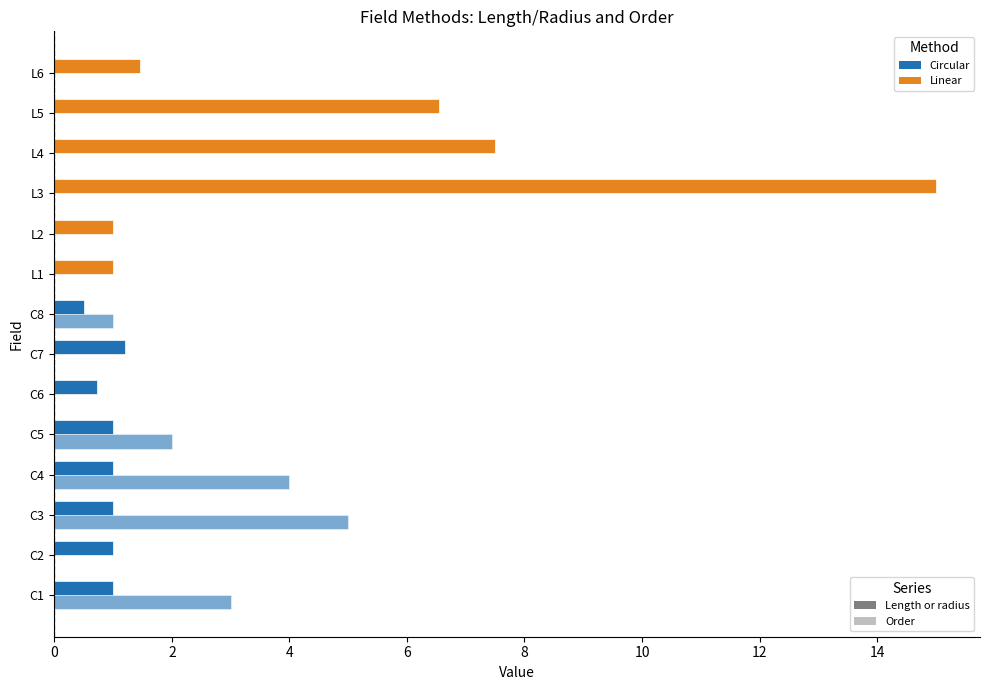

What is the value of the Order bar at the 5th from the left?

2.0